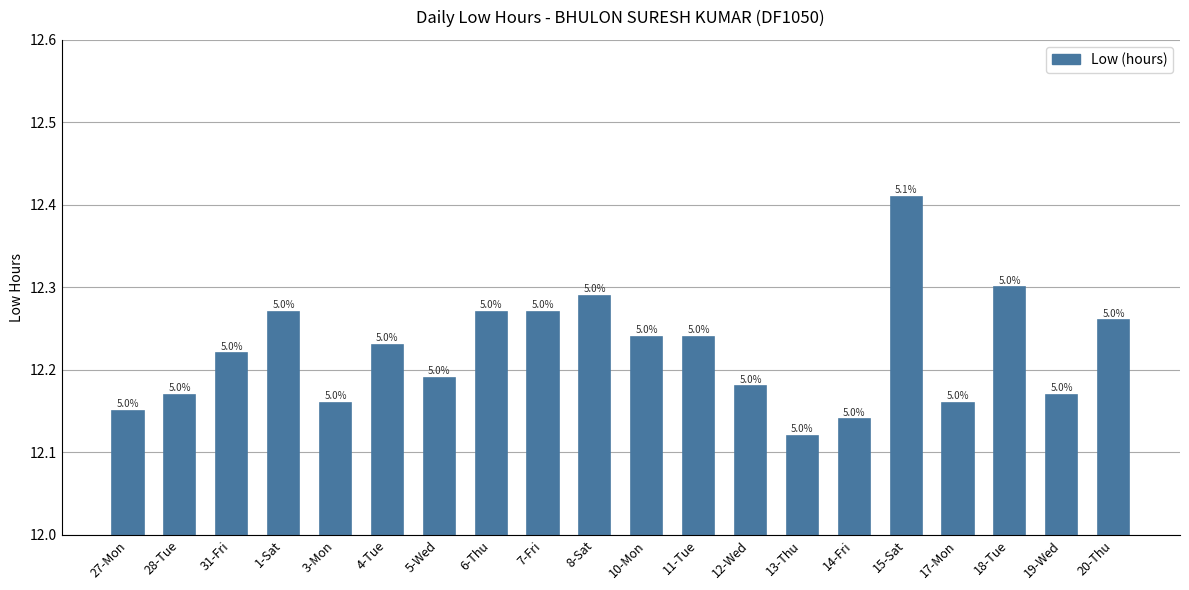

What is the ratio of the value at 8-Sat to the value at 31-Fri?

1.0